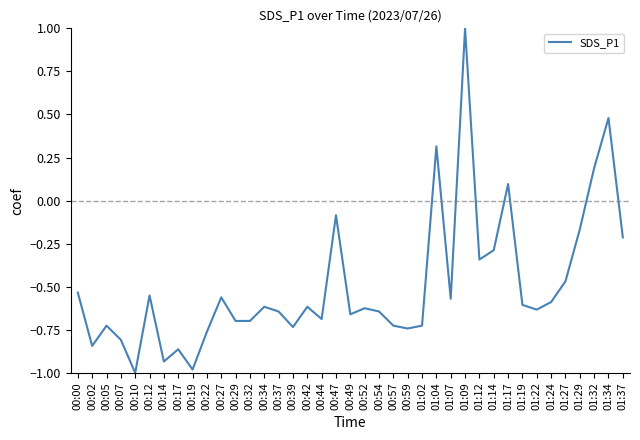

What position from the right is 01:19?

8